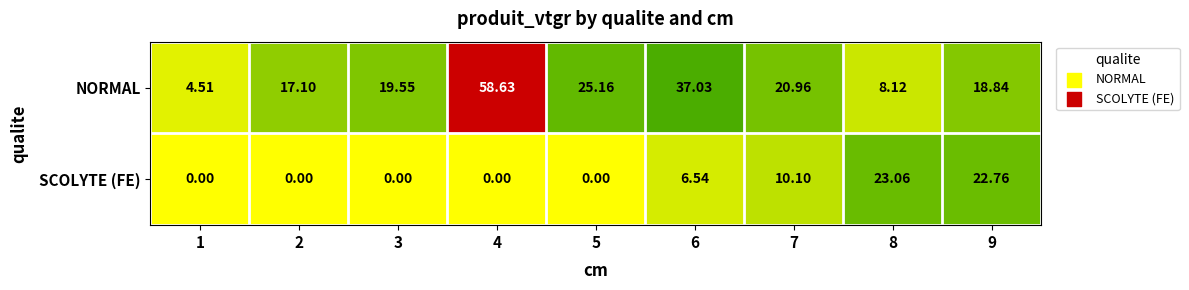

Which series has the largest total across all categories?

NORMAL